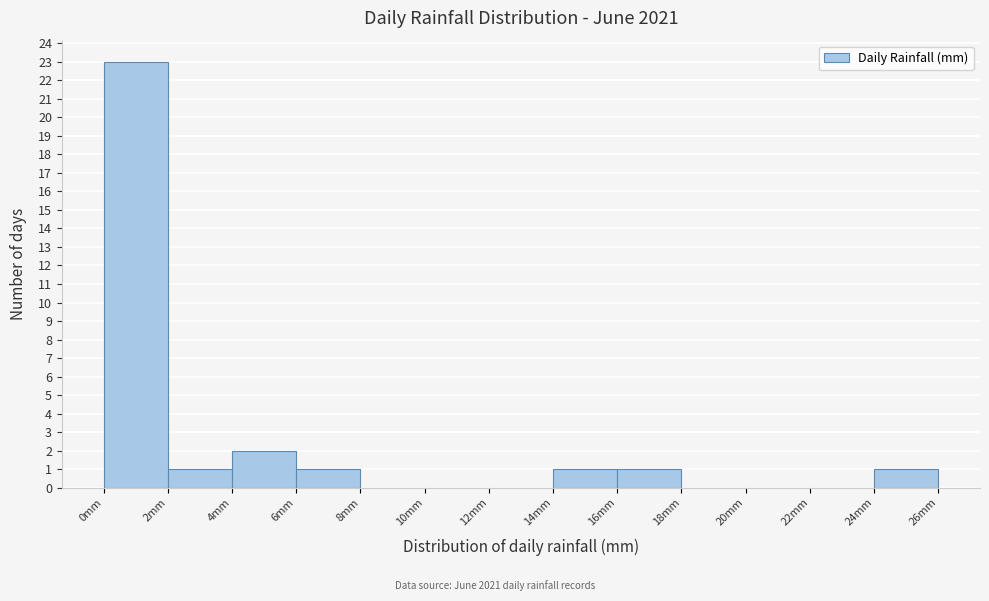

Which range on the x-axis has the tallest bar?

0 to 2